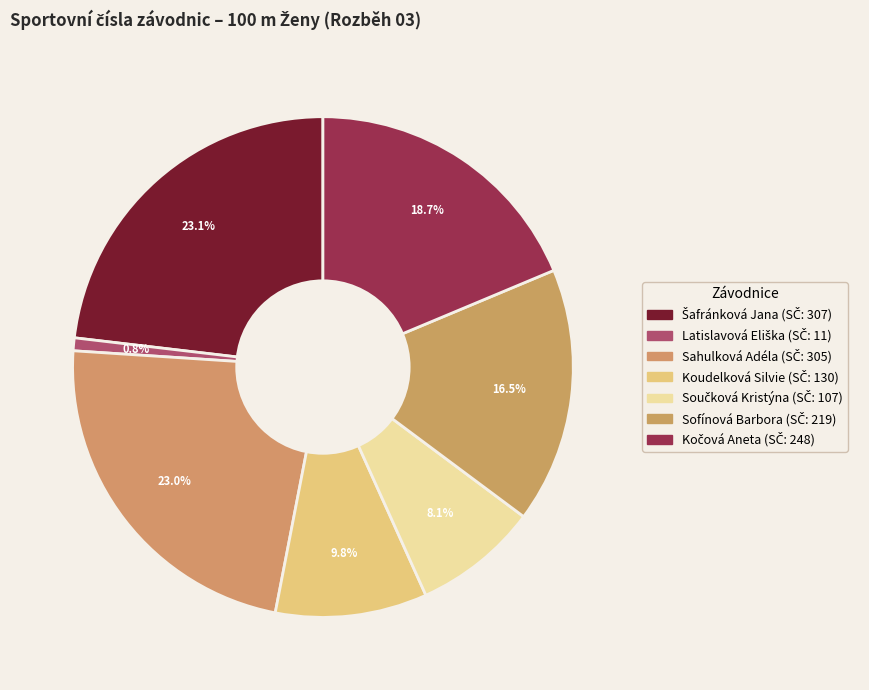

Between Sahulková Adéla and Latislavová Eliška, which is larger?

Sahulková Adéla